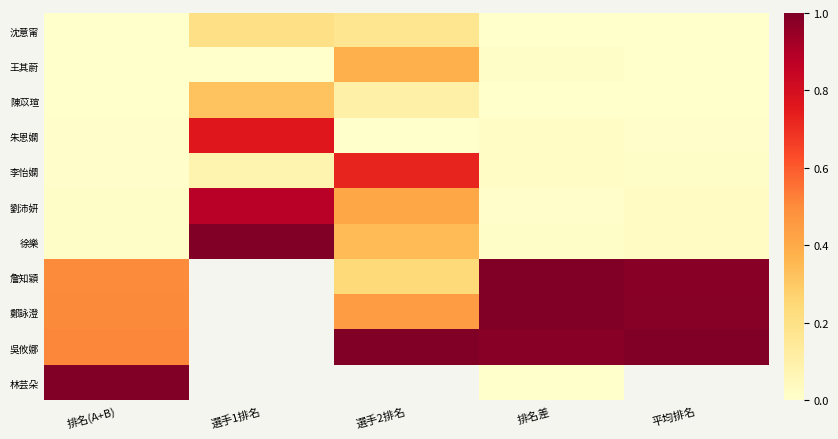

Between 平均排名 and 選手1排名, which is larger?

選手1排名